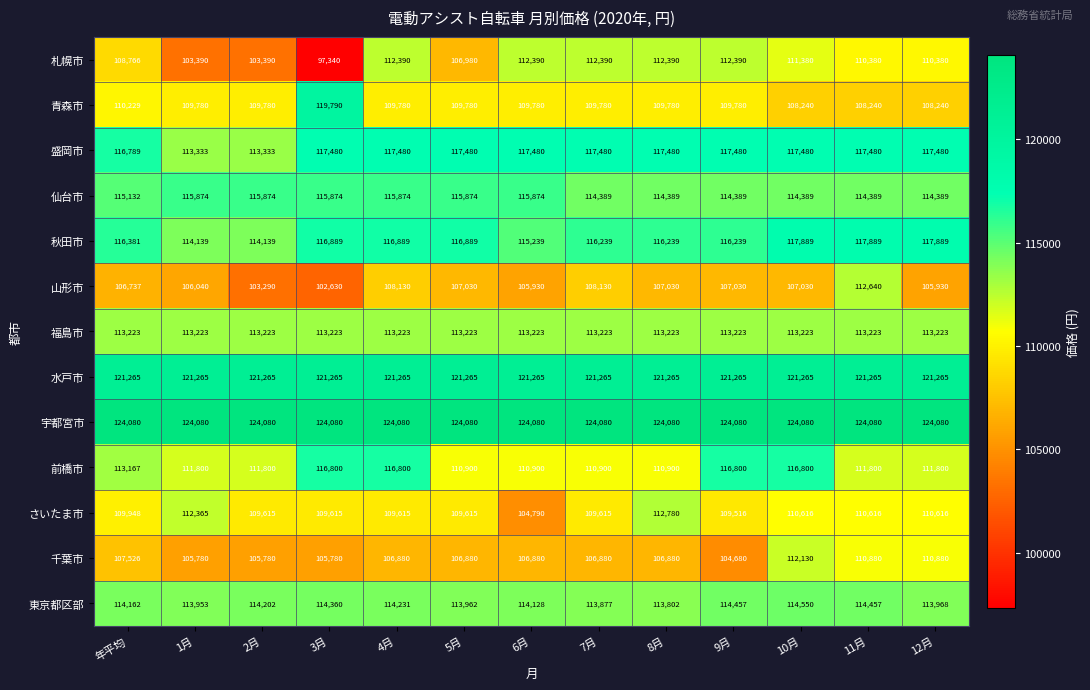

The 盛岡市 series shows 117480 at 8月. True or false?

True